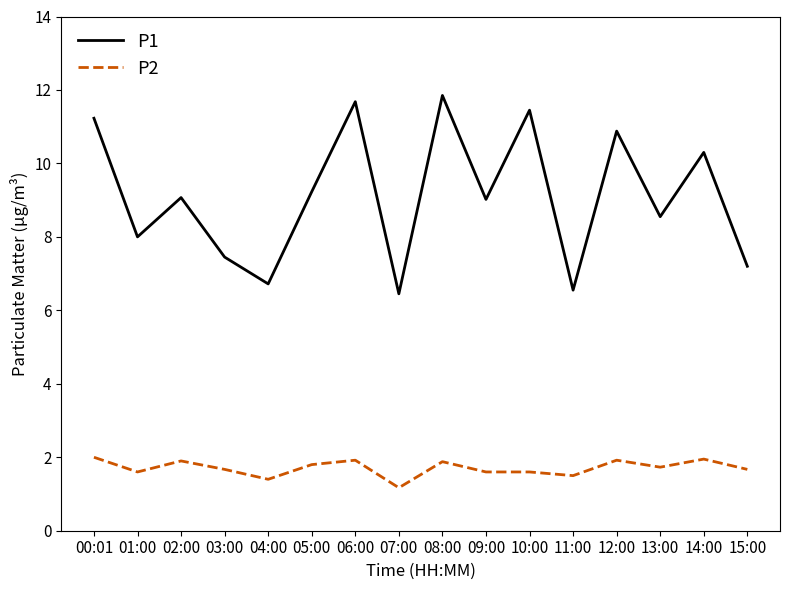

Where does the P1 series first go above 9?

00:01